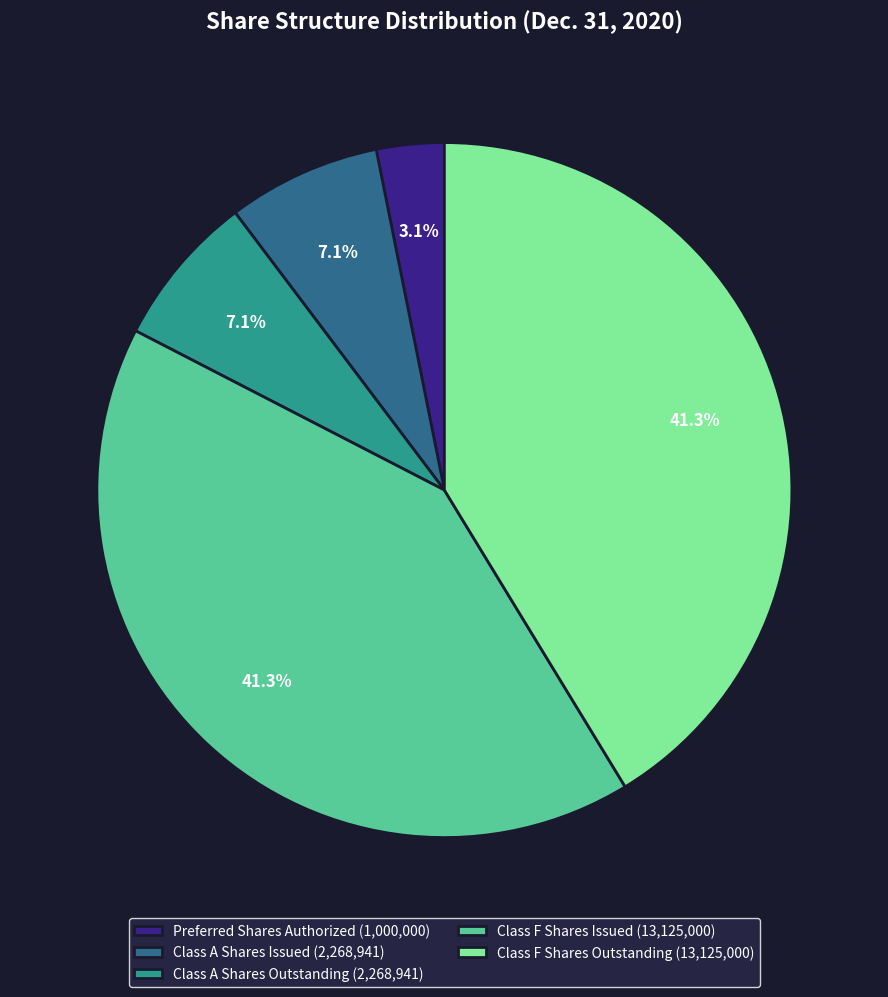

What is the smallest slice in the pie chart?

Preferred Shares Authorized (1,000,000)